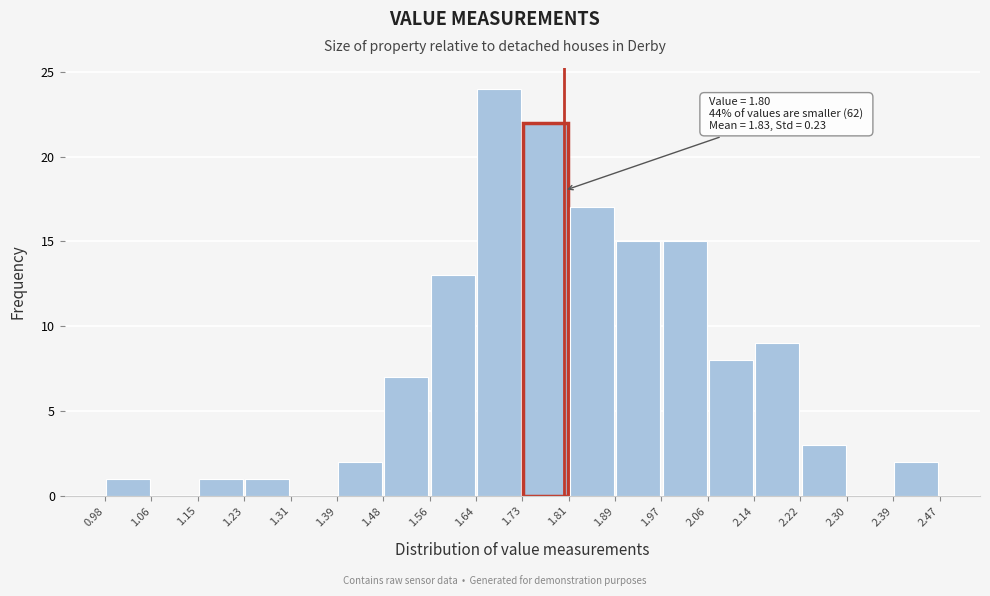

Which range on the x-axis has the tallest bar?

1.64 to 1.73